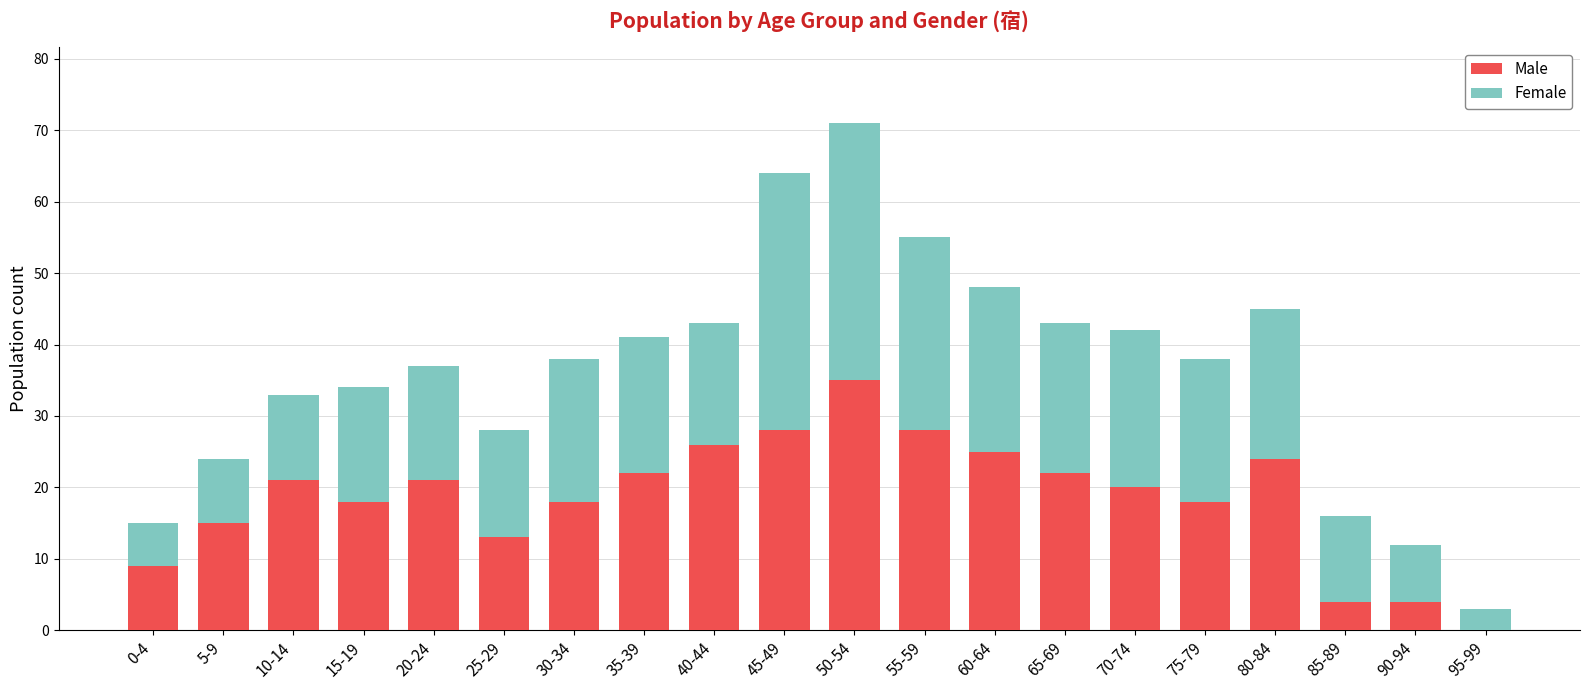

Which category has the highest value in the Male series?

50-54